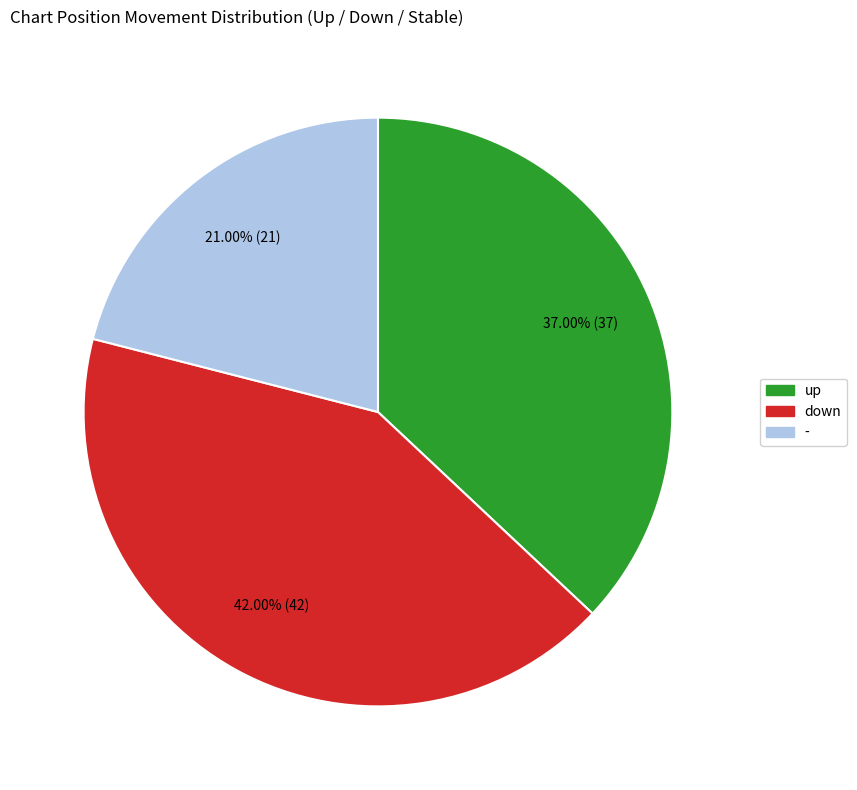

To the nearest percent, what percentage of the pie is up?

37%